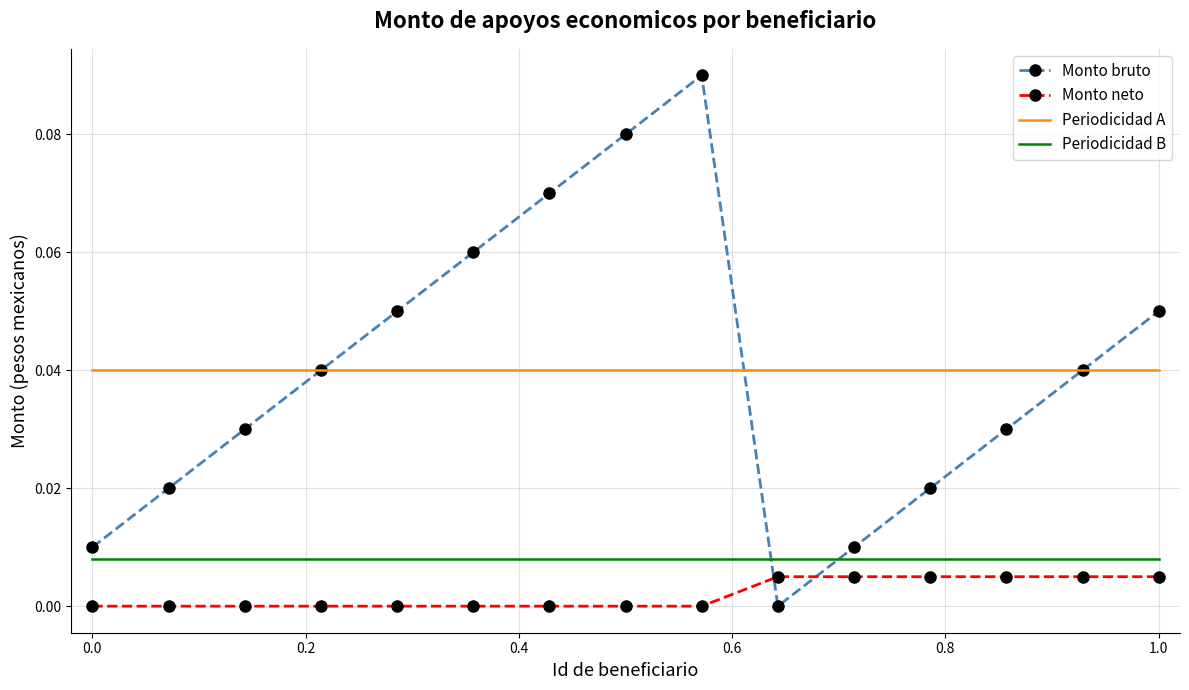

True or false: Monto neto and Periodicidad A cross at least once.

False